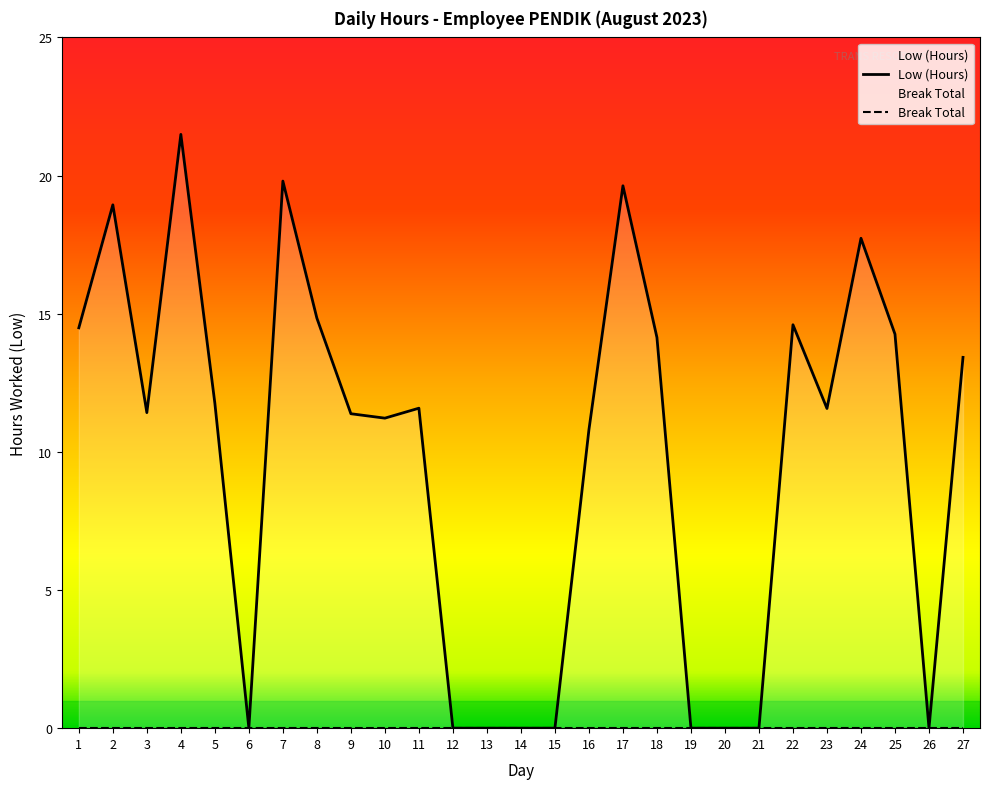

The value of Break Total at 9 is 0.0. True or false?

True